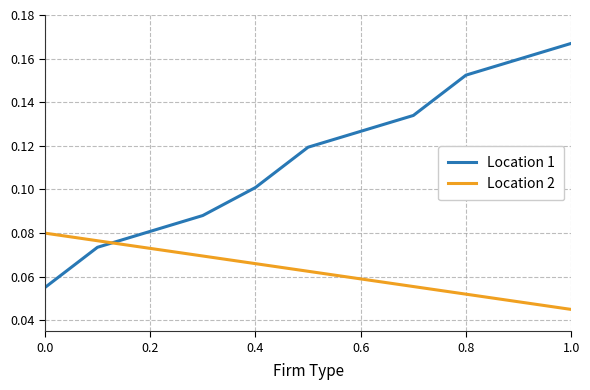

True or false: Location 1 and Location 2 intersect in this chart.

True